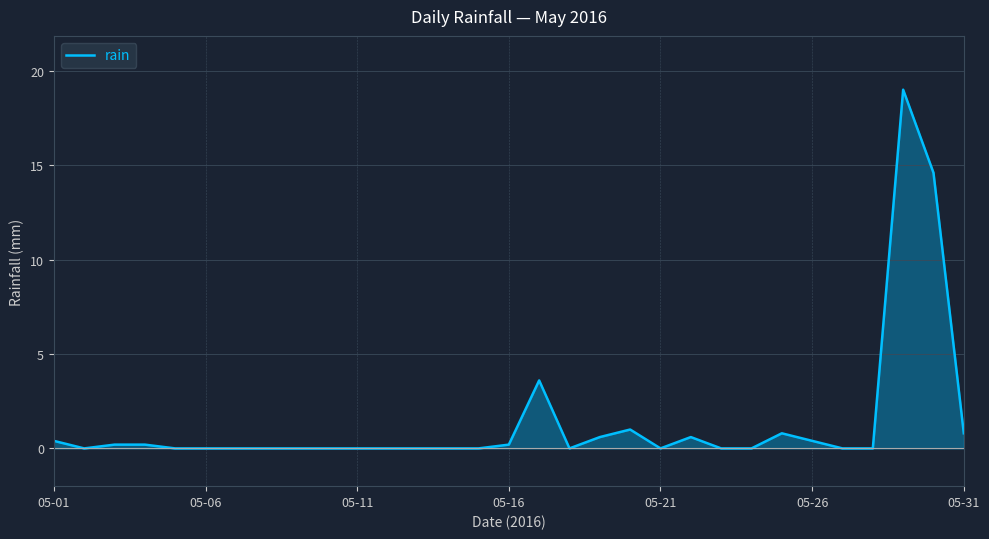

What is the greatest value displayed?

19.0